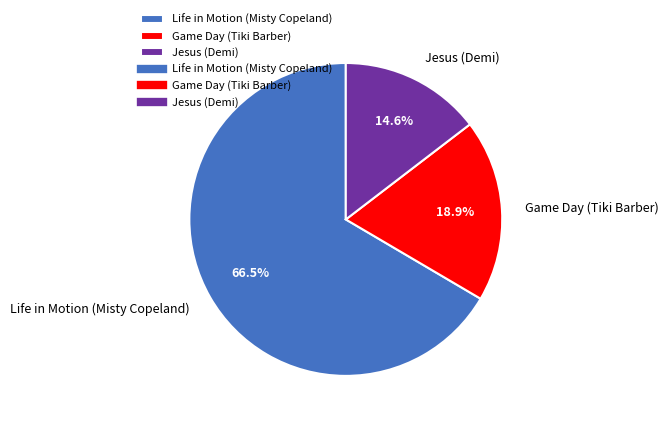

Rank the categories by value from highest to lowest.

Life in Motion (Misty Copeland), Game Day (Tiki Barber), Jesus (Demi)